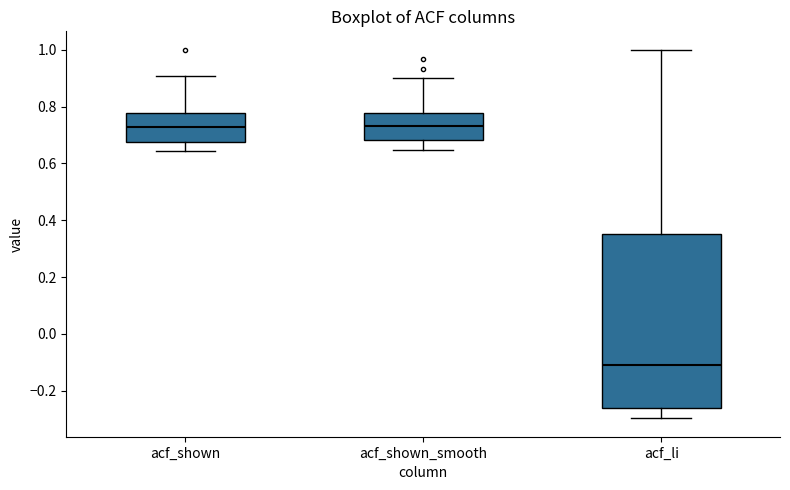

Reading left to right, transcribe this box plot: for each box, give where its median line is, the range the box spans, and where its two whiskers end, as read against the y-axis. The values are not printed on the chart, so give them approximately, as read against the axis.

acf_shown: median 0.72, box 0.68 to 0.78, whiskers 0.64 to 0.90
acf_shown_smooth: median 0.74, box 0.68 to 0.78, whiskers 0.64 to 0.90
acf_li: median -0.10, box -0.26 to 0.36, whiskers -0.30 to 1.00